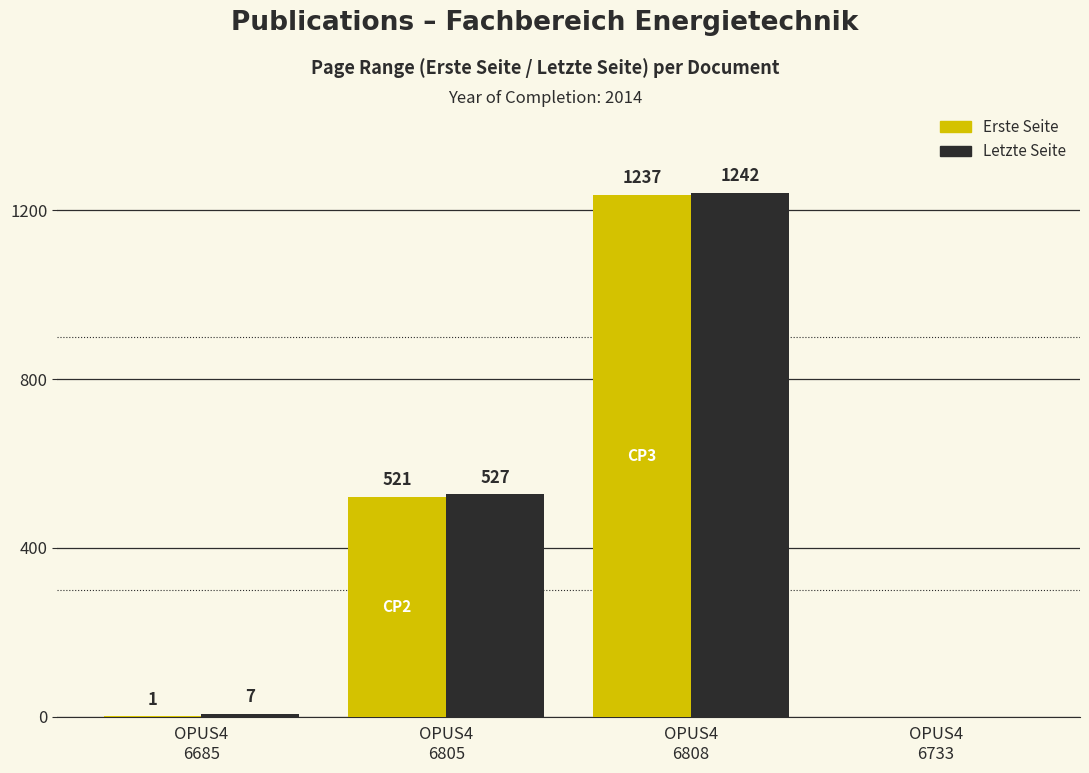

Reading left to right, what are all the values shown in this chart?

Erste Seite: OPUS4
6685=1	OPUS4
6805=521	OPUS4
6808=1237	OPUS4
6733=0
Letzte Seite: OPUS4
6685=7	OPUS4
6805=527	OPUS4
6808=1242	OPUS4
6733=0